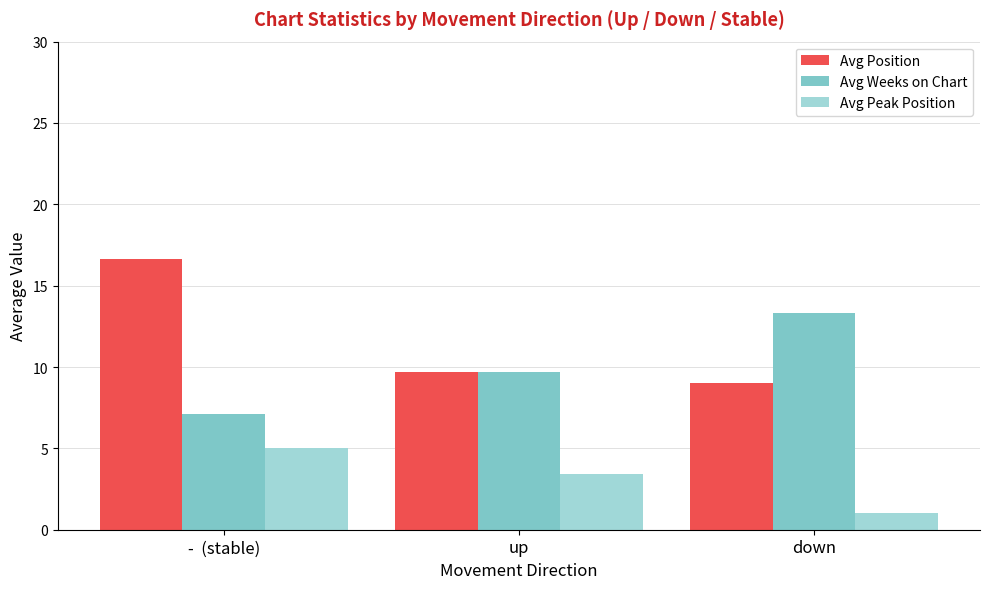

What is the label of the 2nd bar from the left?

up